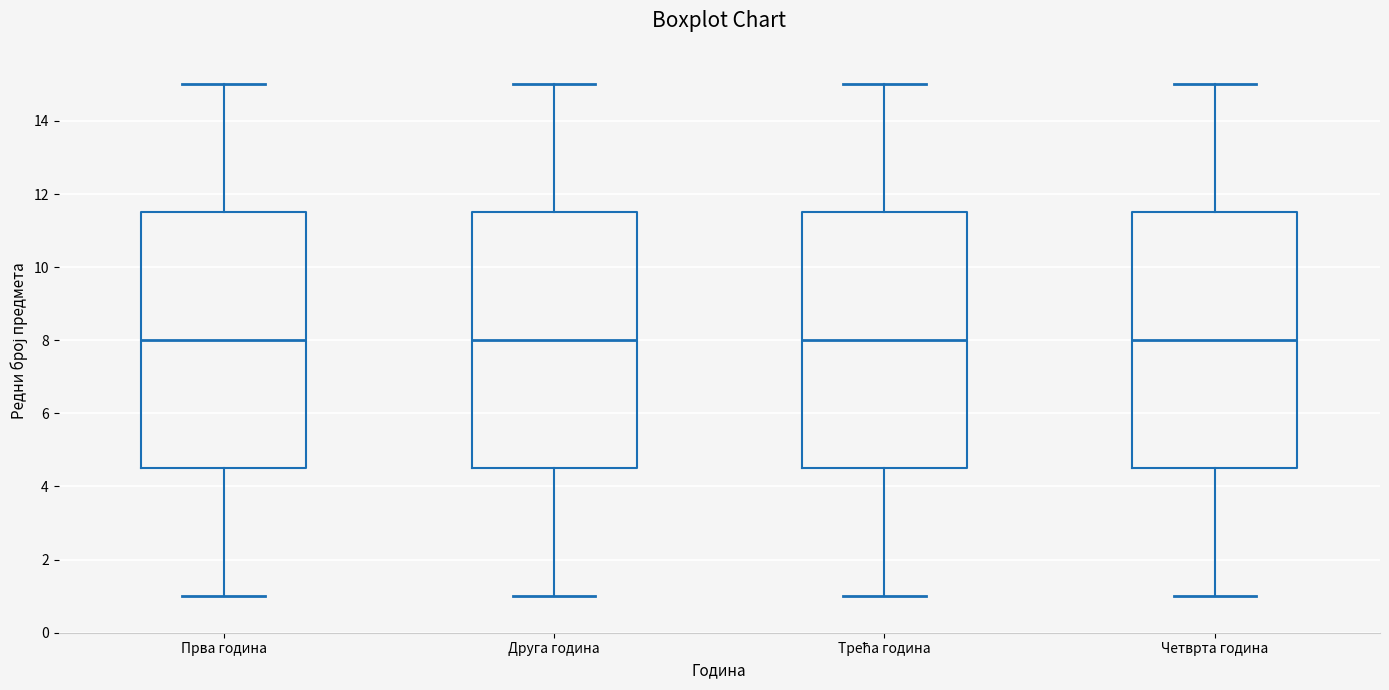

Reading left to right, read every box against the y-axis: the position of its median line, the range the box covers, and the ends of its whiskers. The values are not printed on the chart, so give them approximately, as read against the axis.

Прва година: median 8.0, box 4.6 to 11.6, whiskers 1.0 to 15.0
Друга година: median 8.0, box 4.6 to 11.6, whiskers 1.0 to 15.0
Трећа година: median 8.0, box 4.6 to 11.6, whiskers 1.0 to 15.0
Четврта година: median 8.0, box 4.6 to 11.6, whiskers 1.0 to 15.0